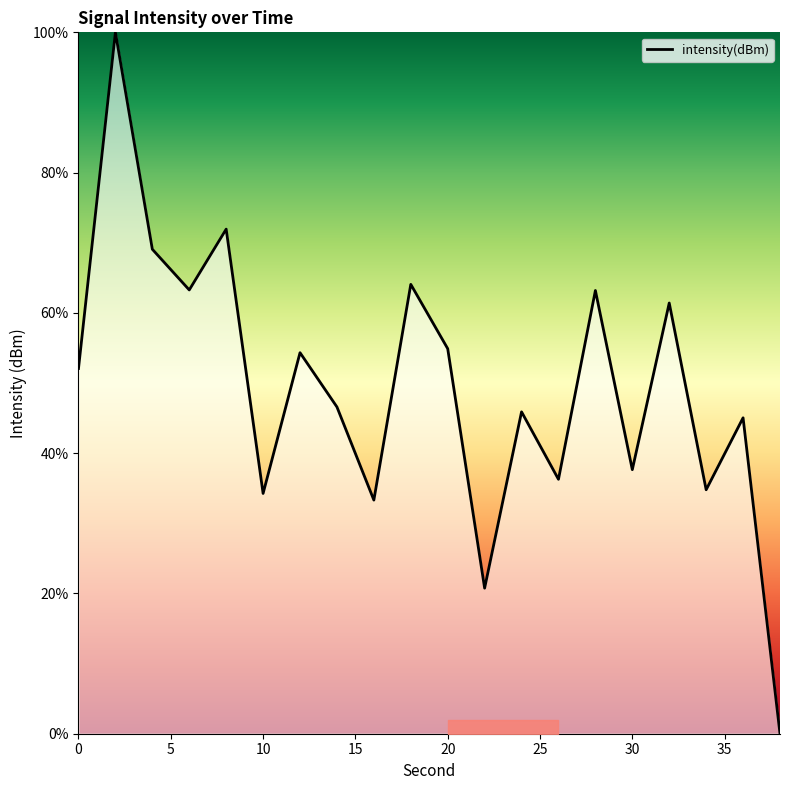

What is the value of the 2nd point from the left?

100.0